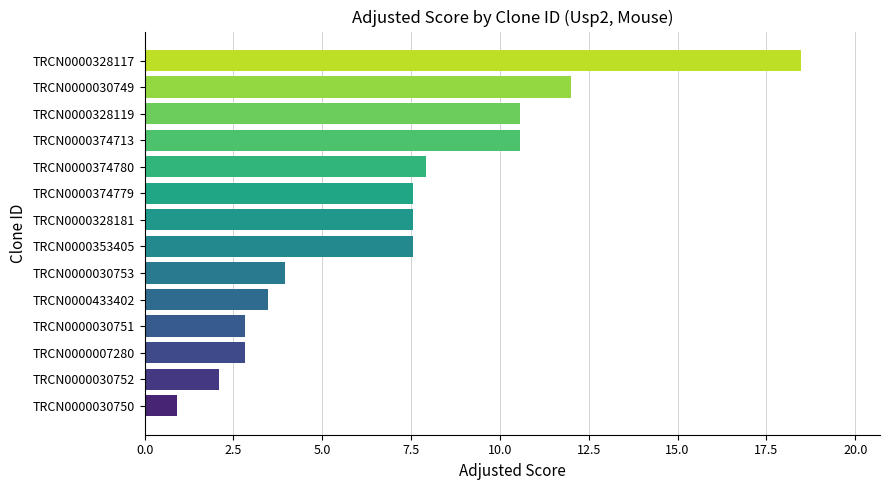

What is the difference between the maximum and minimum values?

17.6